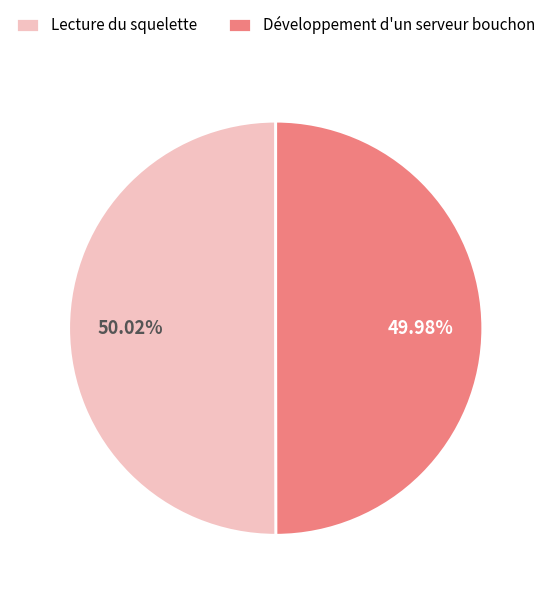

True or false: Développement d'un serveur bouchon accounts for 50% of the total.

True